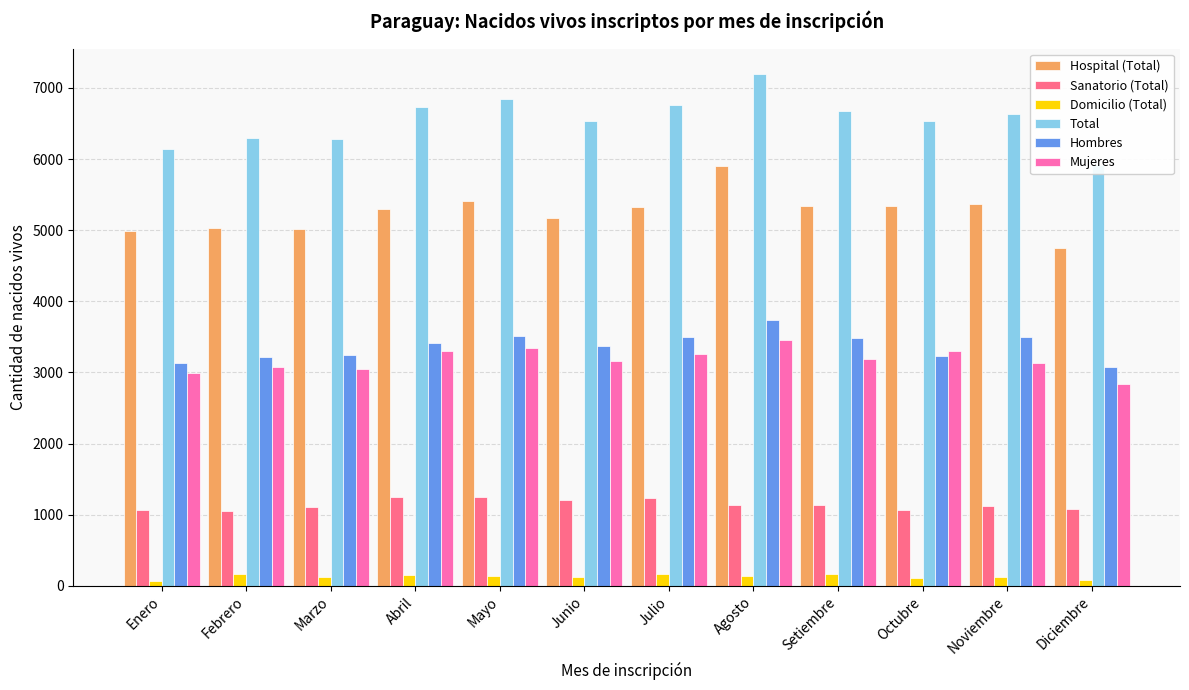

List the series in order of their peak value, lowest first.

Domicilio (Total), Sanatorio (Total), Mujeres, Hombres, Hospital (Total), Total